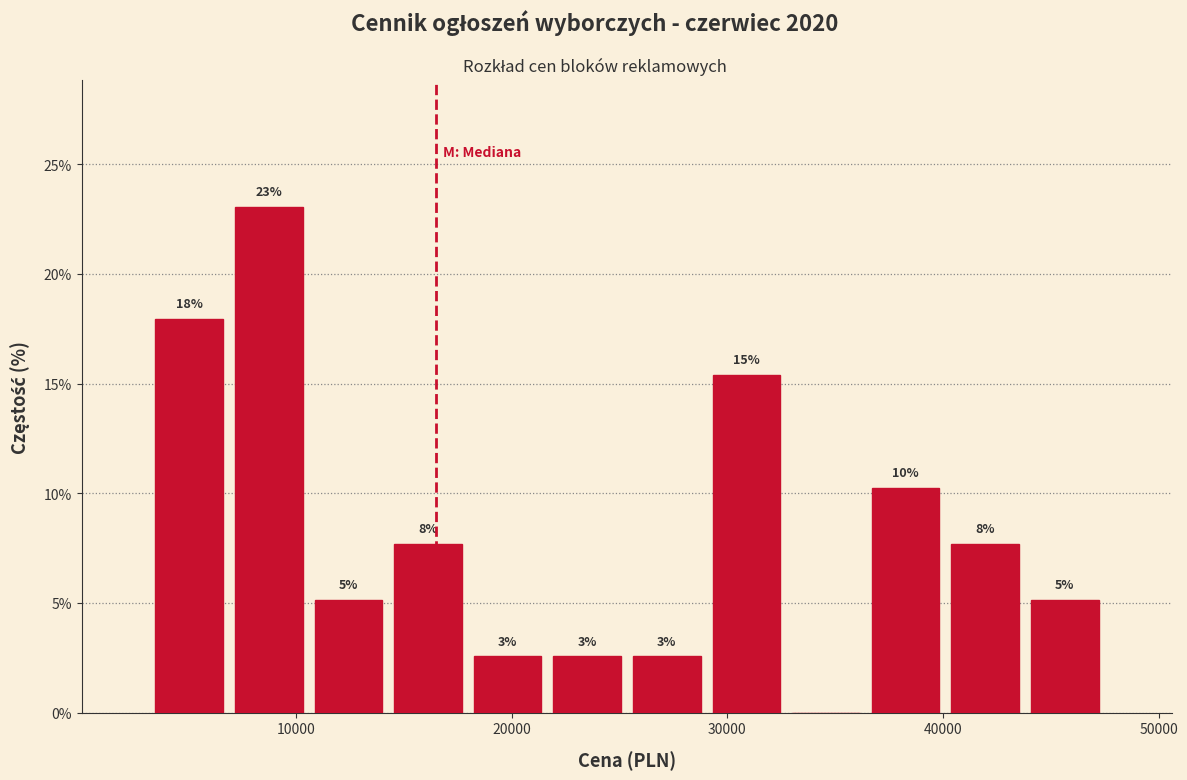

Read against the x-axis, roughly where is the centre of the tallest bar?

9000